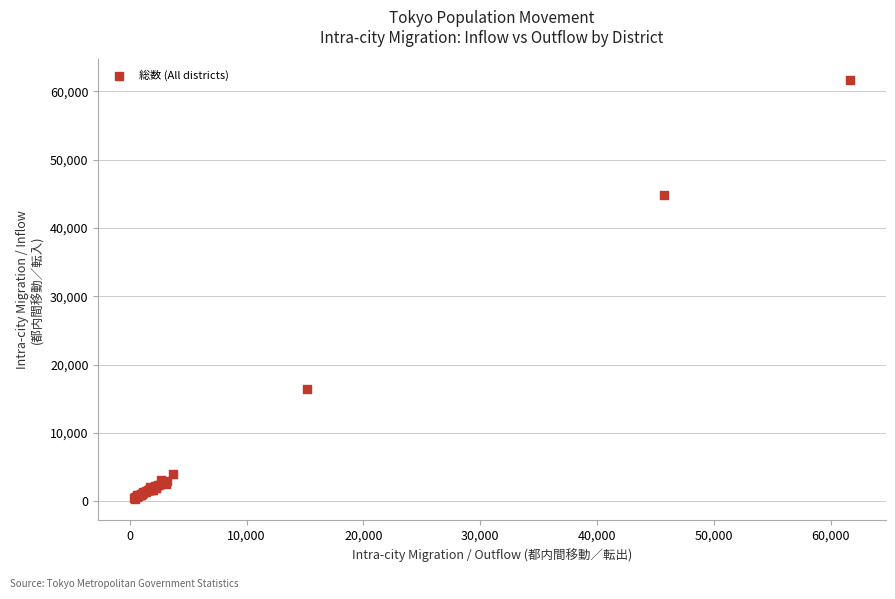

What Y value in the scatter plot is closest to 30979?

44853